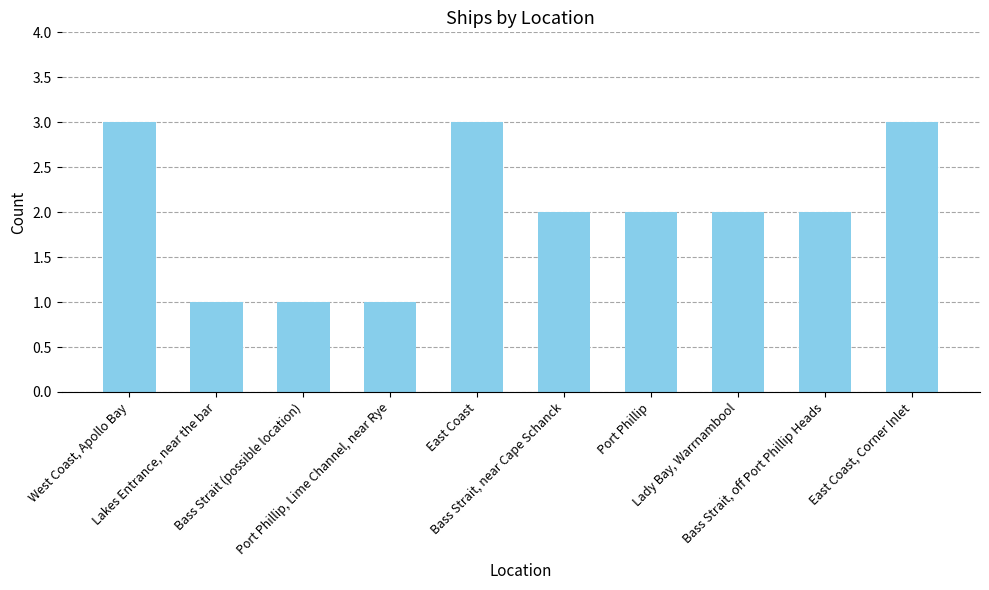

What is the value of the 10th bar from the left?

3